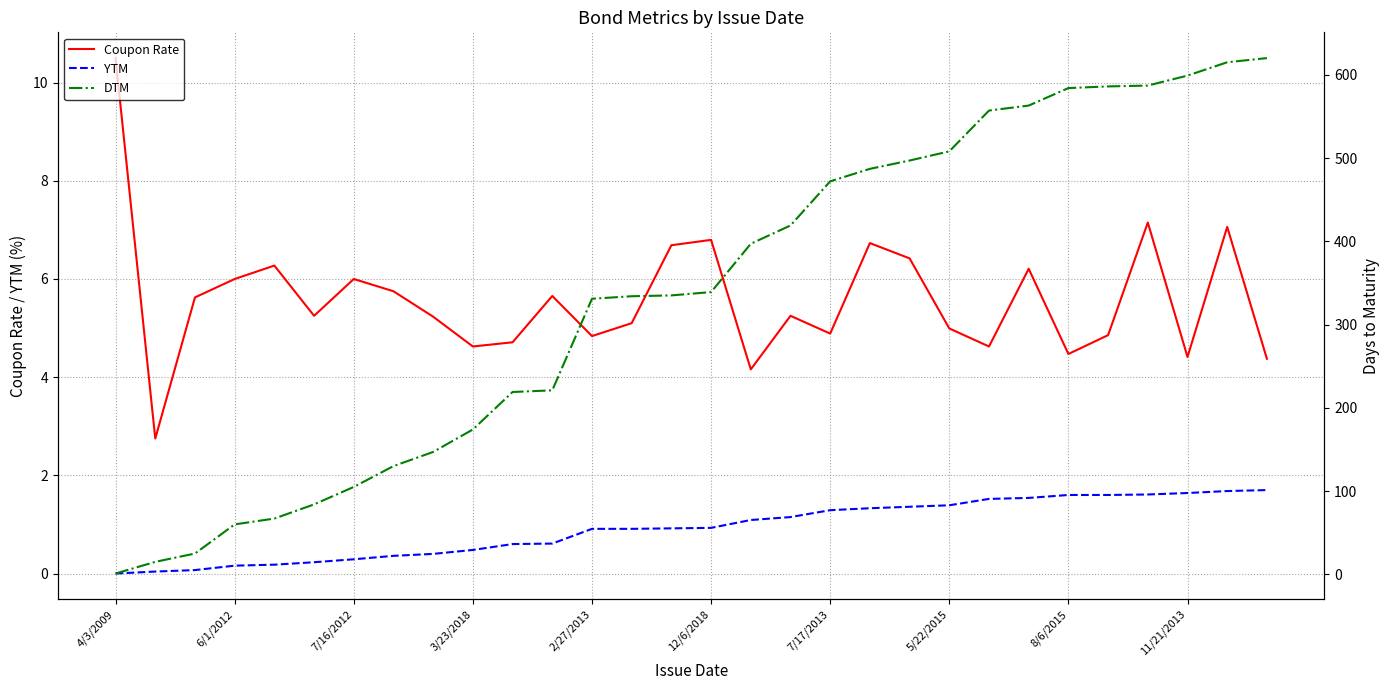

The YTM series shows 0.8 at 11/21/2013. True or false?

False